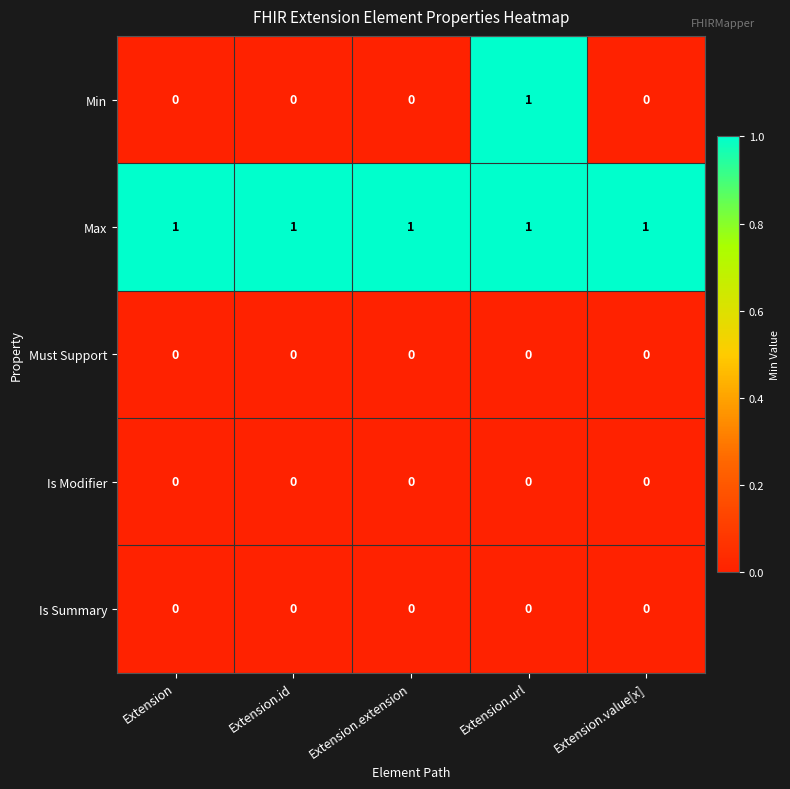

How many Min values are between 0 and 1?

5